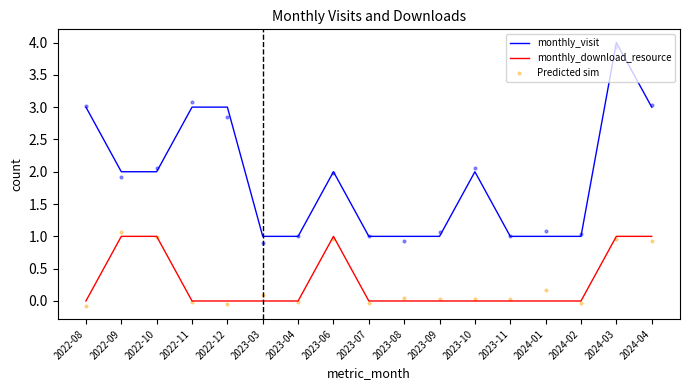

Which series has the largest total across all categories?

monthly_visit